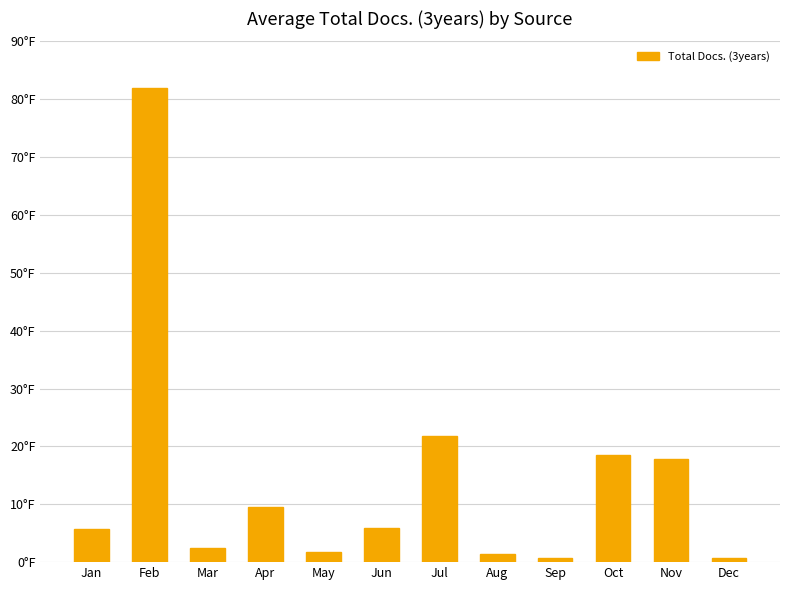

Between Oct and Dec, which is larger?

Oct